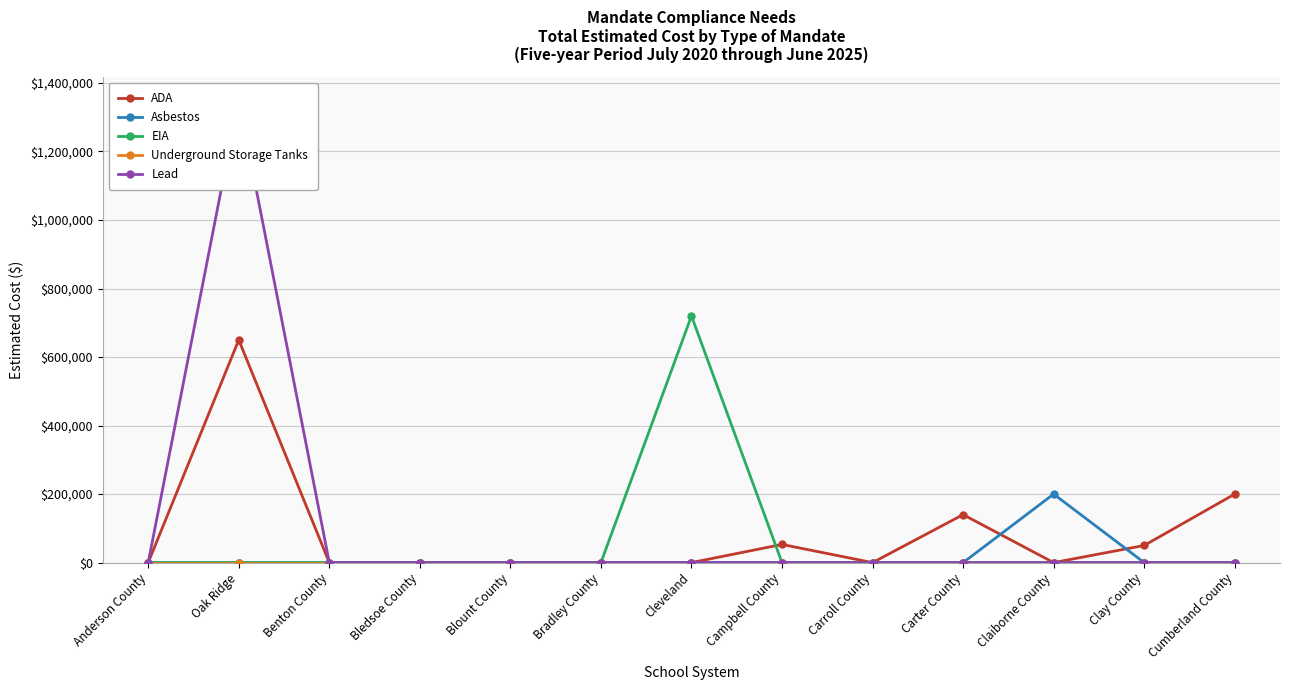

Which category has the lowest value in the EIA series?

Anderson County